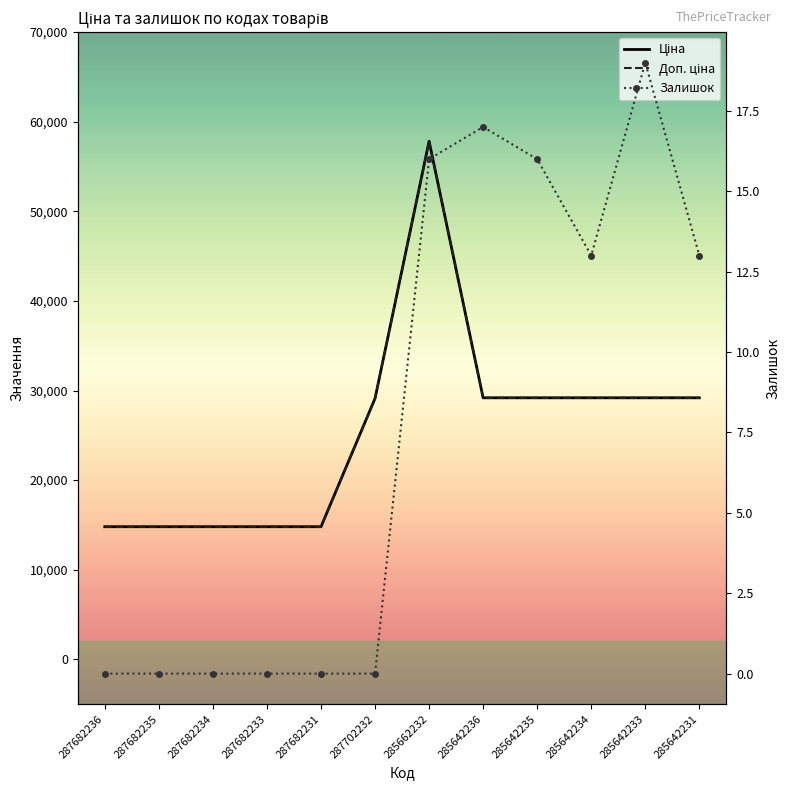

True or false: Ціна and Залишок intersect in this chart.

False